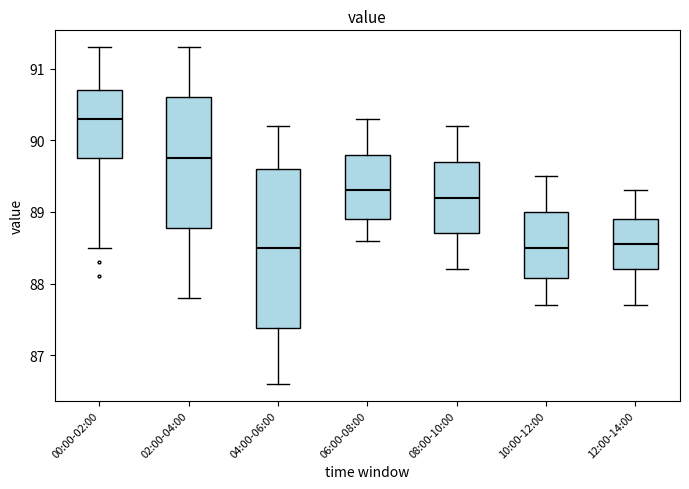

Where does the upper whisker of the box for 10:00-12:00 end on the y-axis? The values are not printed on the chart, so give them approximately, as read against the axis.

89.5